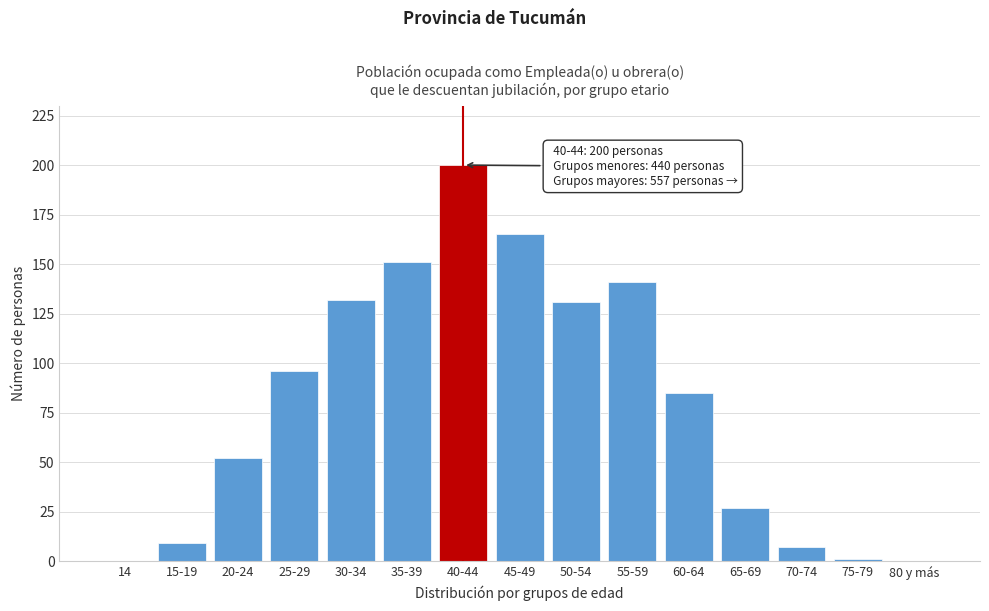

Reading left to right, what are all the values shown in this chart?

14=0	15-19=9	20-24=52	25-29=96	30-34=132	35-39=151	40-44=200	45-49=165	50-54=131	55-59=141	60-64=85	65-69=27	70-74=7	75-79=1	80 y más=0